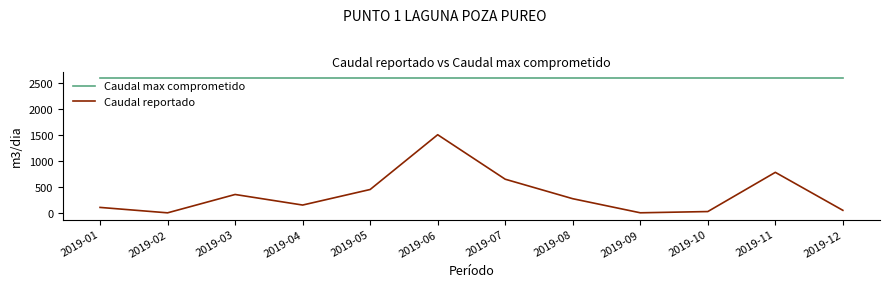

Which series has the largest total across all categories?

Caudal max comprometido